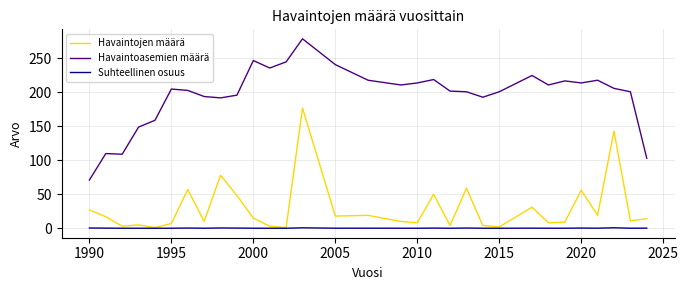

Which series has the largest total across all categories?

Havaintoasemien määrä